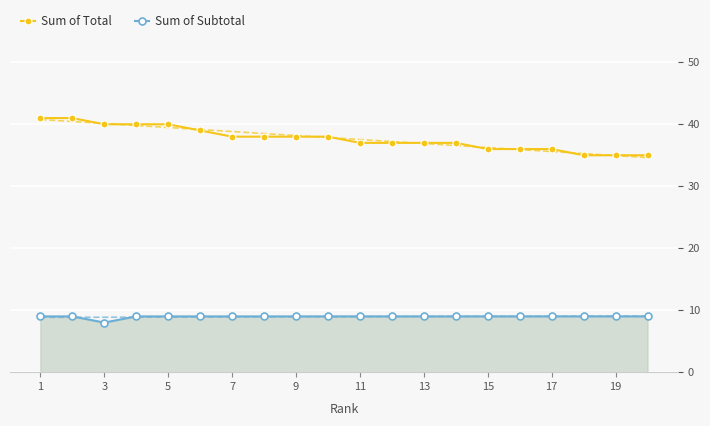

True or false: Sum of Total and Sum of Subtotal intersect in this chart.

False